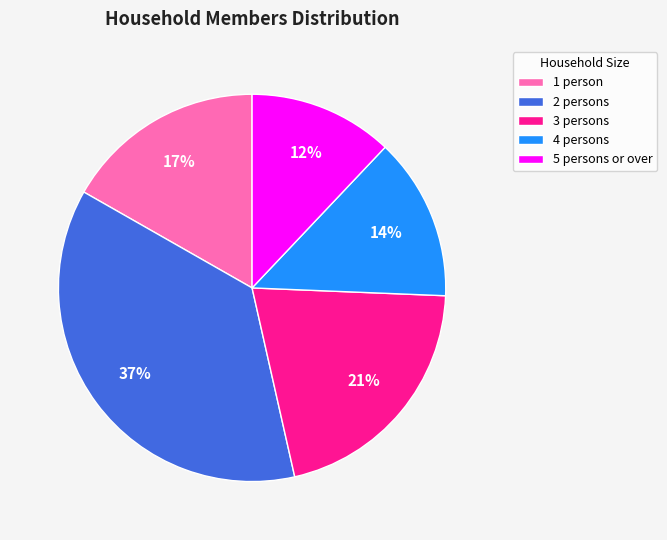

Rank the categories by value from highest to lowest.

2 persons, 3 persons, 1 person, 4 persons, 5 persons or over